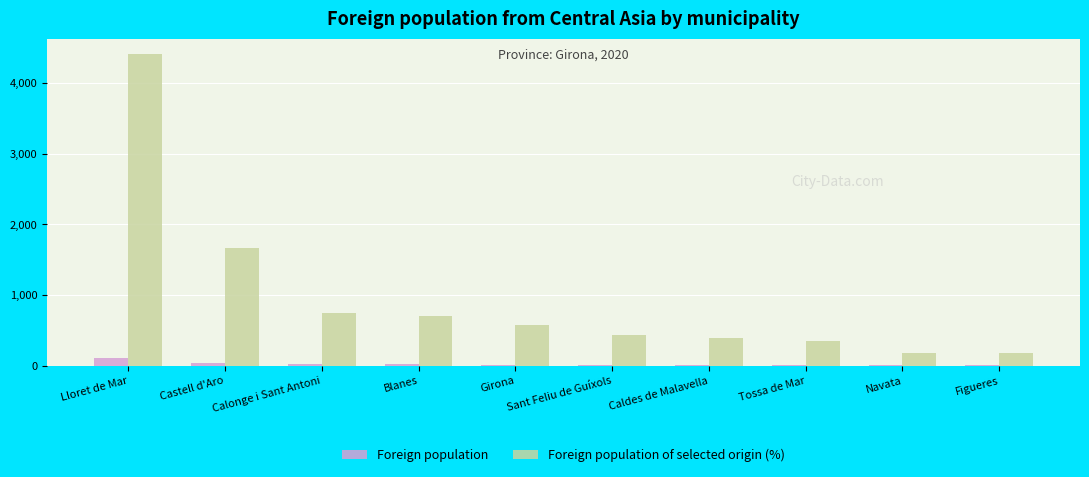

What is the highest value of the Foreign population of selected origin (%) series?

4410